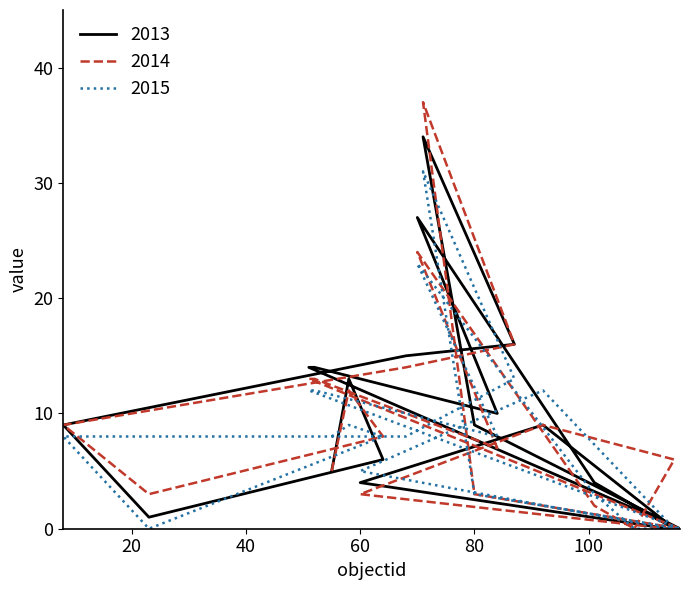

Reading left to right, what are all the values shown in this chart?

2013: 55=5	58=13	64=6	23=1	8=9	68=15	87=16	71=34	80=9	116=0	51=14	52=14	84=10	70=27	101=4	108=2	115=0	92=9	60=4	114=0
2014: 55=5	58=12	64=8	23=3	8=9	68=14	87=16	71=37	80=3	116=0	51=13	52=13	84=7	70=24	101=2	108=0	115=6	92=9	60=3	114=0
2015: 55=8	58=9	64=8	23=0	8=8	68=8	87=13	71=31	80=3	116=0	51=12	52=12	84=8	70=23	101=3	108=0	115=0	92=12	60=5	114=0